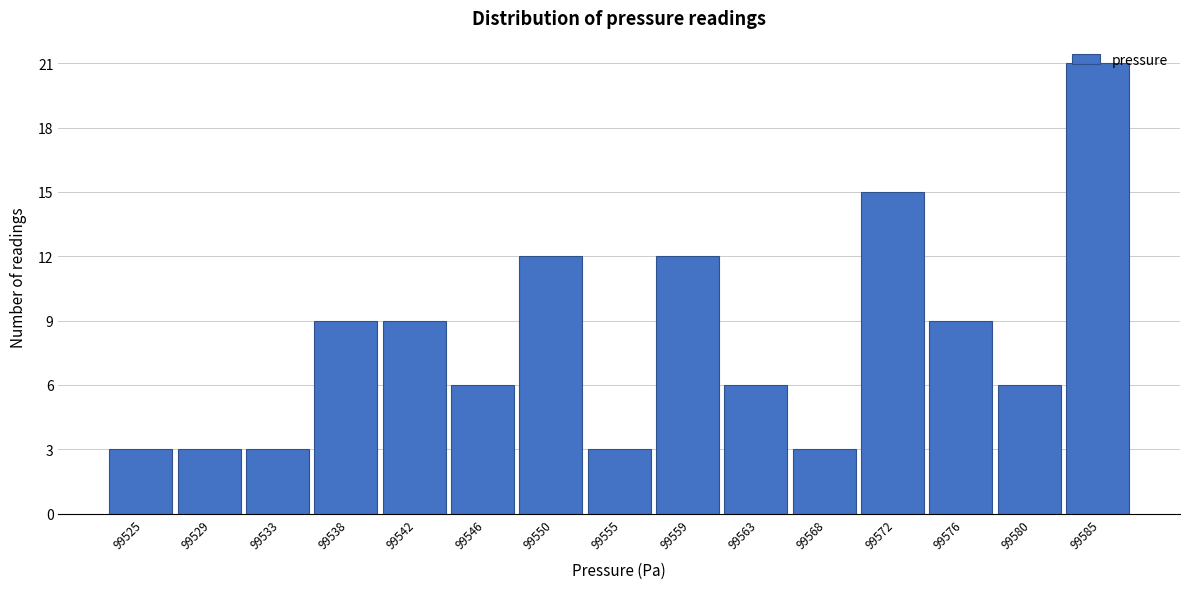

What is the sum of all values?

120